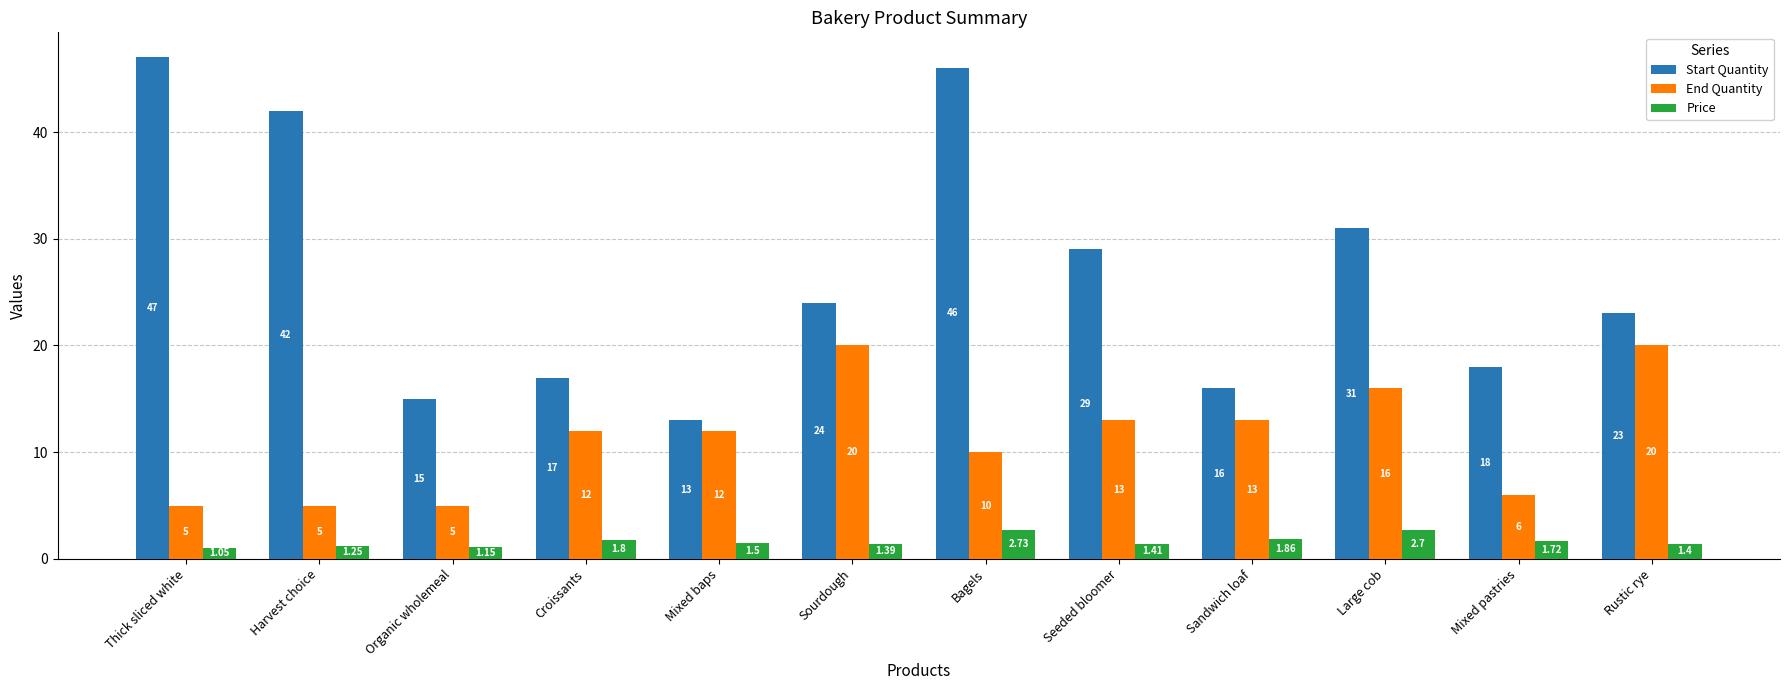

Which label corresponds to the largest value in the chart?

Thick sliced white